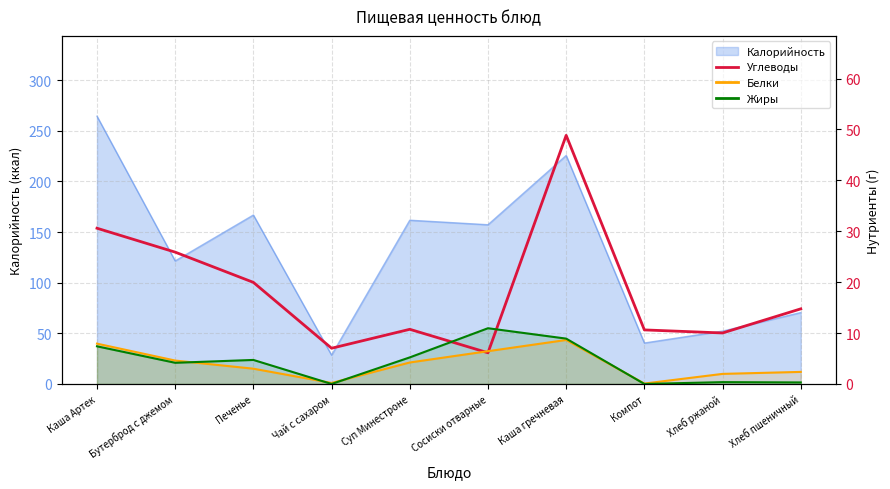

In Жиры_line, how many points are higher than both neighbors (excluding endpoints)?

3